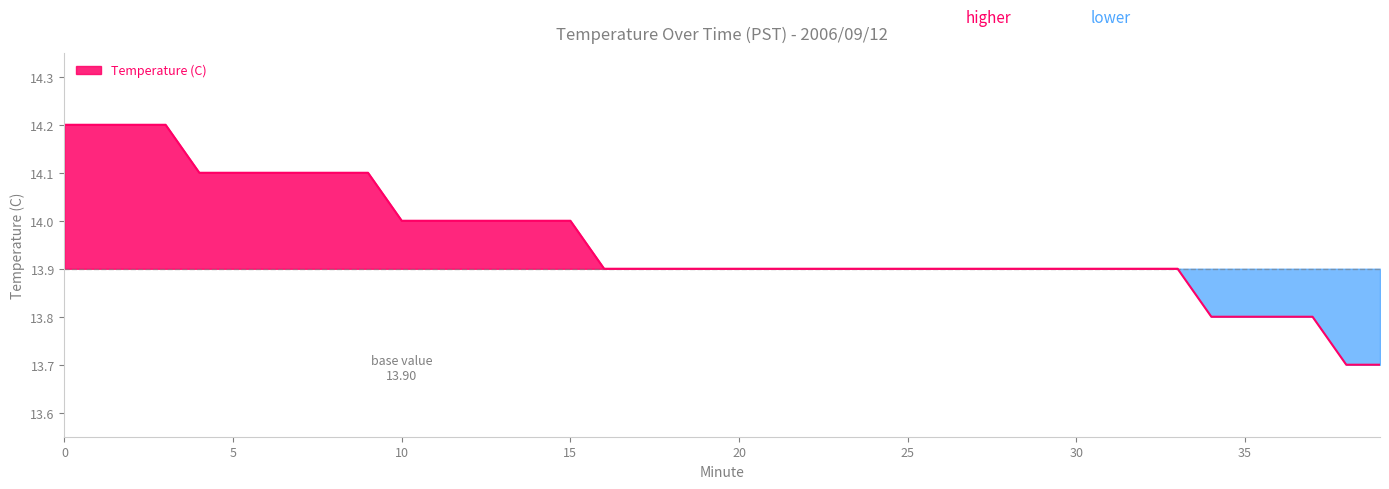

Reading left to right, extract all data points from this chart.

0=14.2	1=14.2	2=14.2	3=14.2	4=14.1	5=14.1	6=14.1	7=14.1	8=14.1	9=14.1	10=14.0	11=14.0	12=14.0	13=14.0	14=14.0	15=14.0	16=13.9	17=13.9	18=13.9	19=13.9	20=13.9	21=13.9	22=13.9	23=13.9	24=13.9	25=13.9	26=13.9	27=13.9	28=13.9	29=13.9	30=13.9	31=13.9	32=13.9	33=13.9	34=13.8	35=13.8	36=13.8	37=13.8	38=13.7	39=13.7